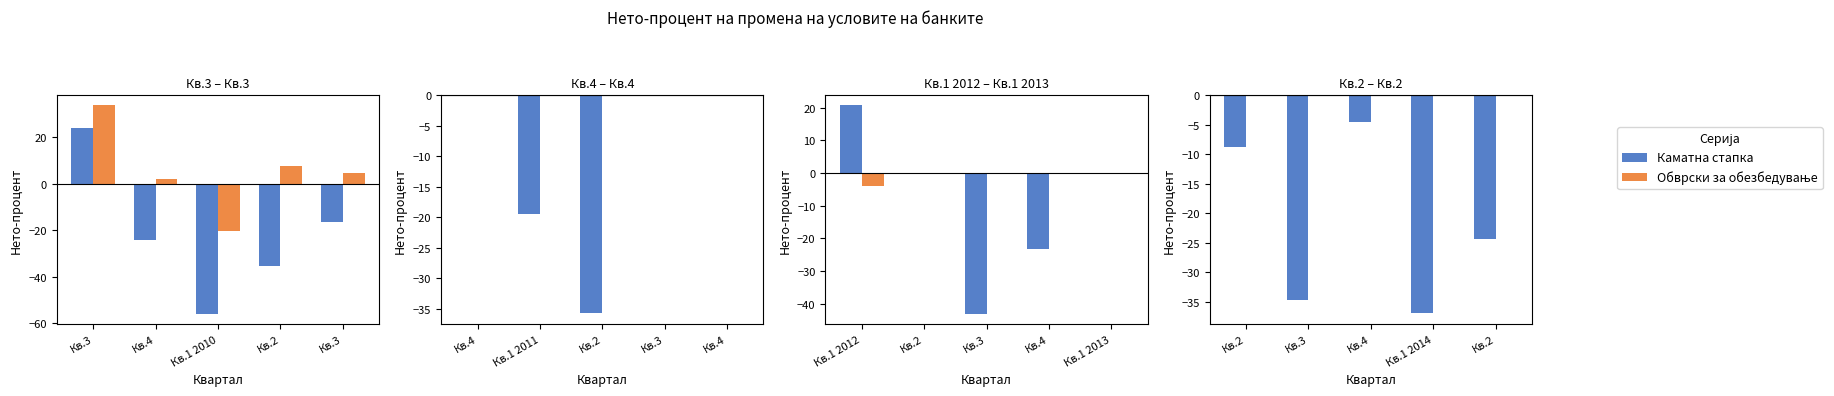

Which series has the largest total across all categories?

Обврски за обезбедување